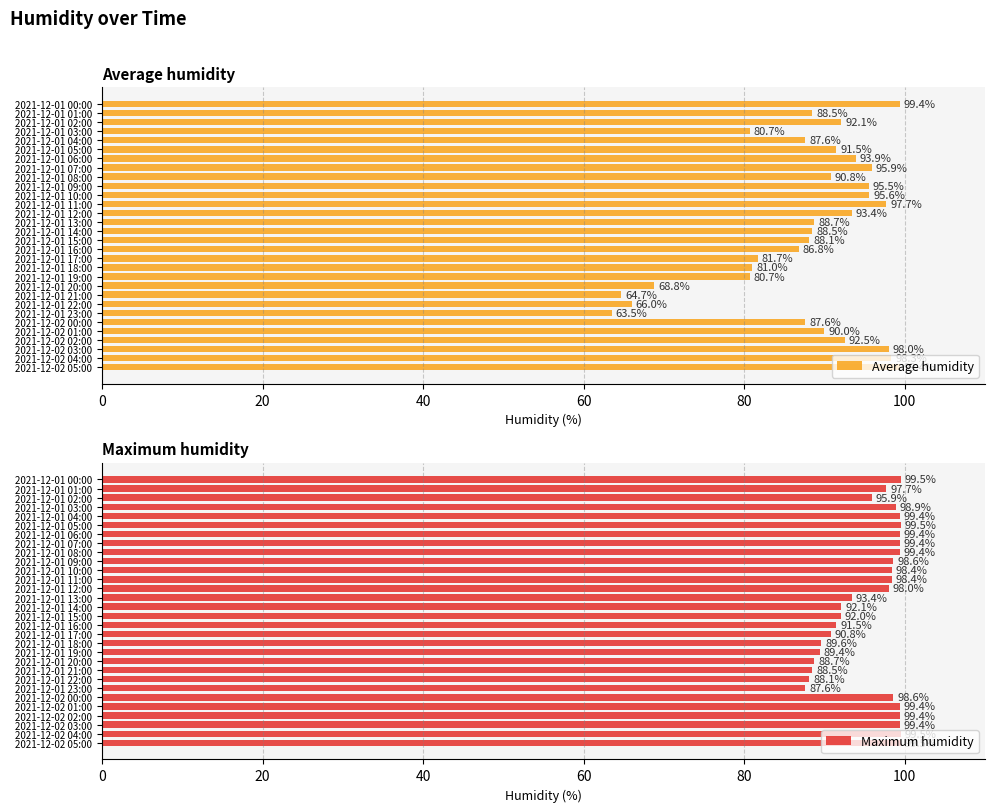

True or false: Maximum humidity has a value of 63.4 at 2021-12-01 03:00.

False